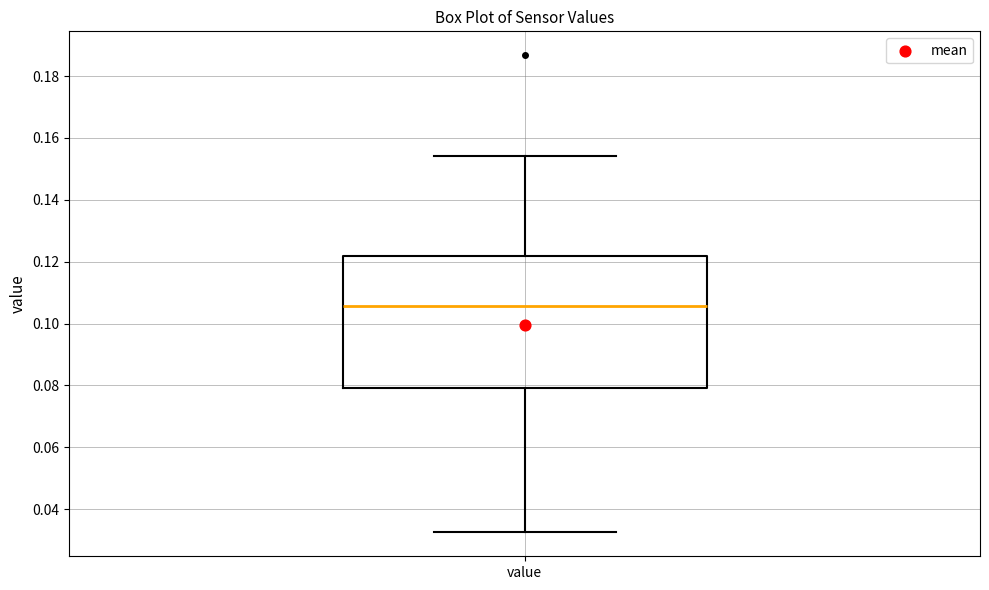

Transcribe this box plot: give where the median line is, the range the box spans, and where the two whiskers end, as read against the y-axis. The values are not printed on the chart, so give them approximately, as read against the axis.

median 0.106, box 0.080 to 0.122, whiskers 0.032 to 0.154